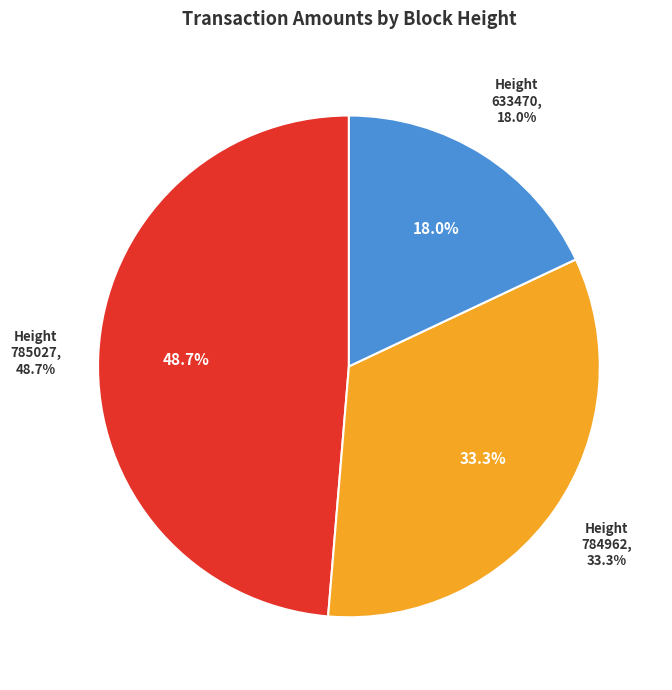

Does 633470 represent more than half of the total?

No